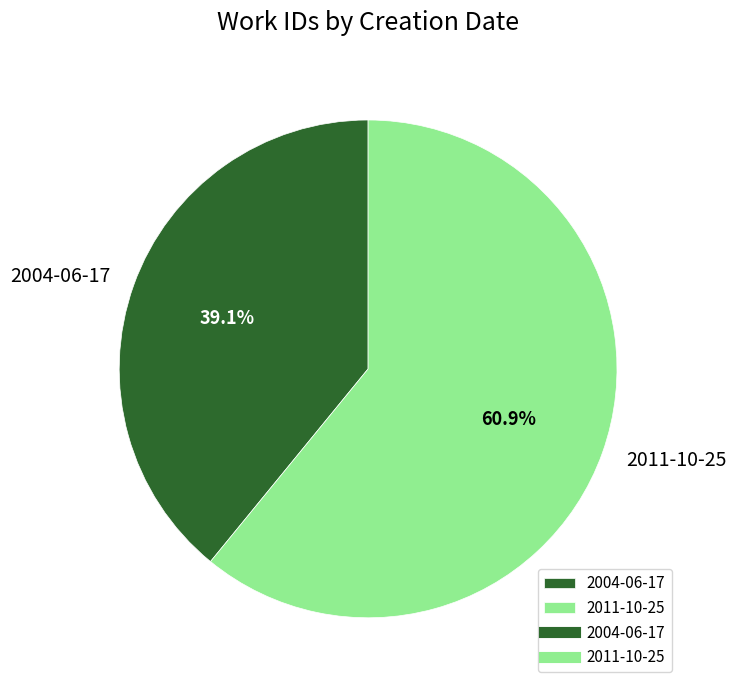

The 2004-06-17 slice represents 49% of the pie. True or false?

False